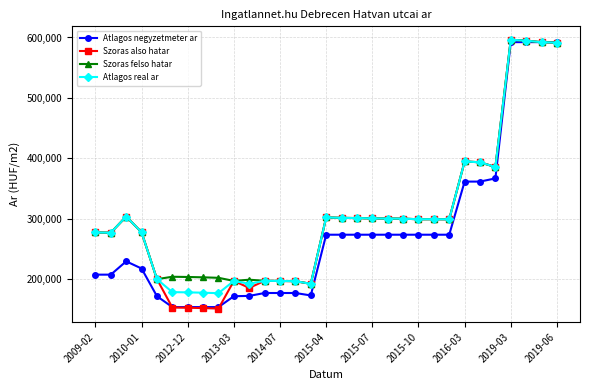

Which series has the widest spread of values?

Szoras also hatar